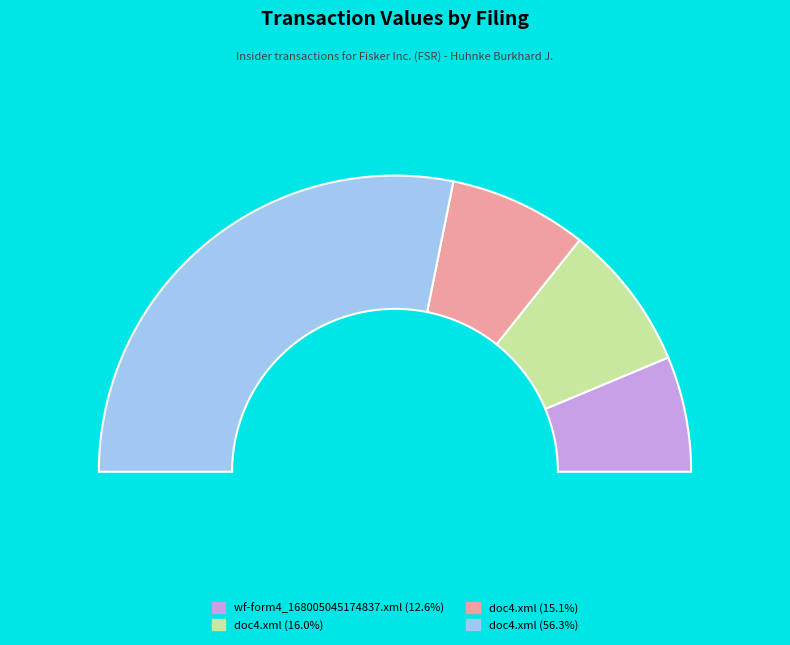

To the nearest percent, what portion does doc4.xml (2021-06-09) represent?

56%